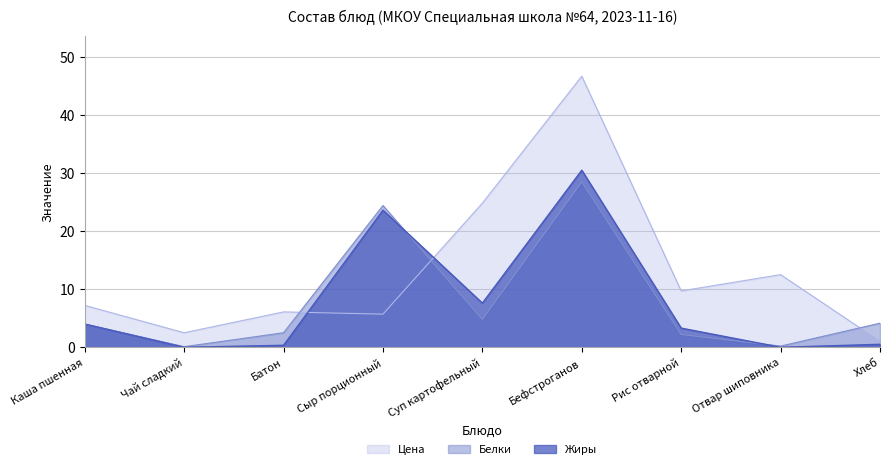

At how many categories does at least one series exceed 46?

1